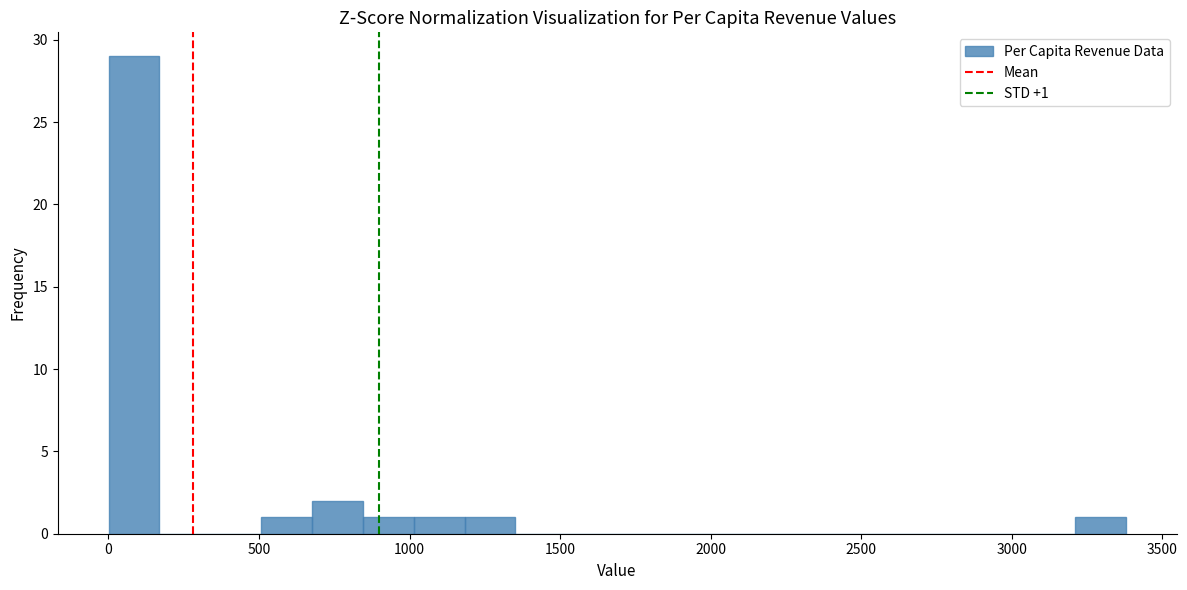

Read against the x-axis, roughly where is the centre of the tallest bar?

100